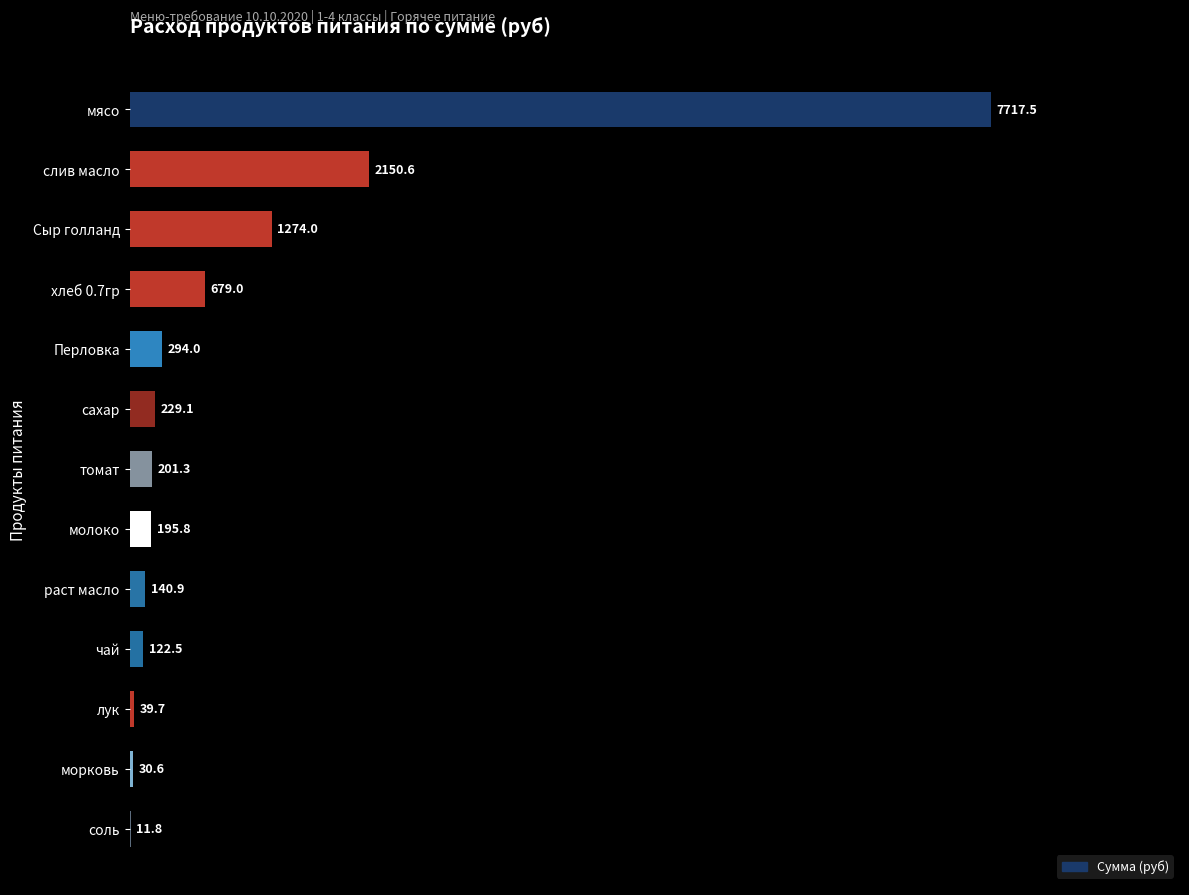

What is the approximate value at Сыр голланд?

1274.0